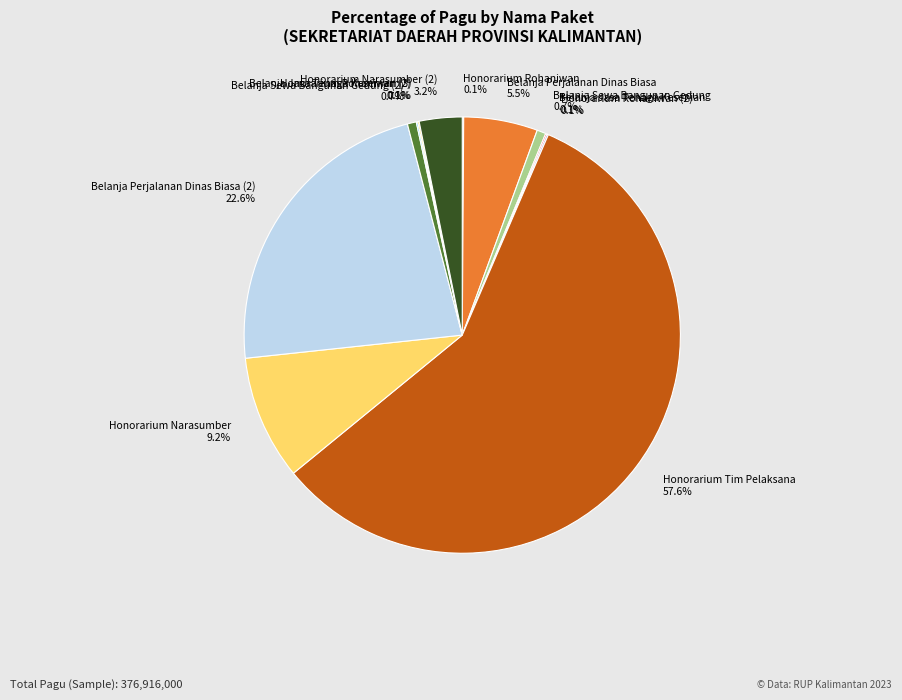

Which category accounts for the majority?

Honorarium Tim Pelaksana